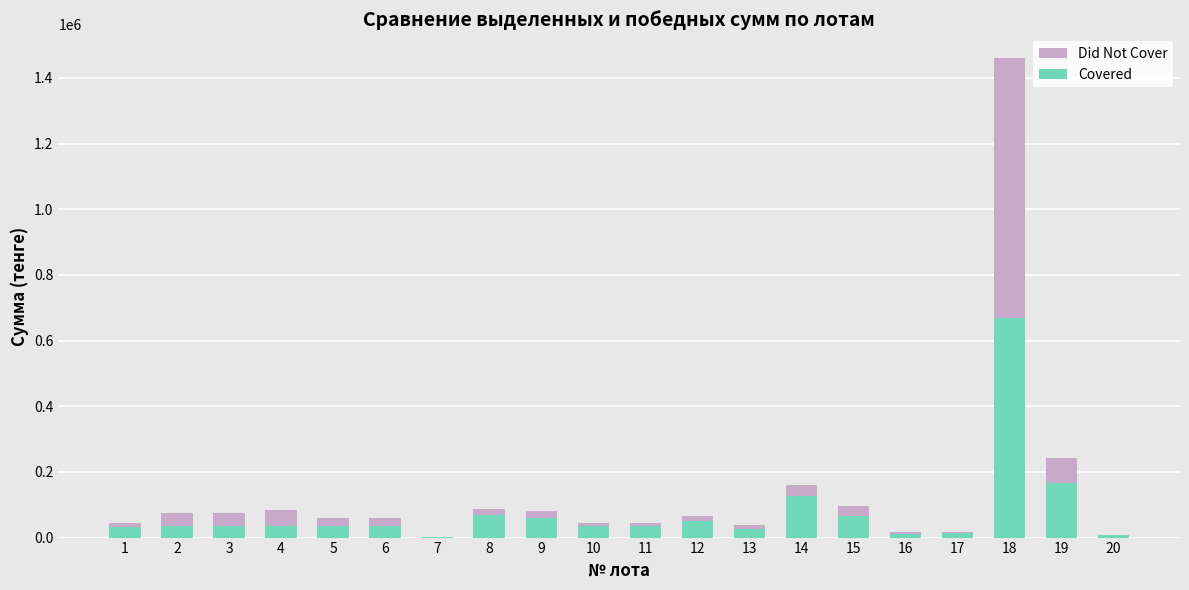

What is the difference between the maximum and second lowest values in the Covered series?

663400